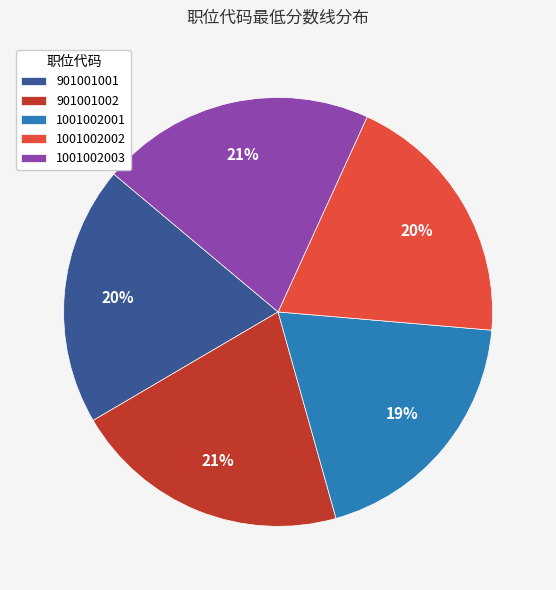

Combined, do 901001001 and 1001002002 account for over 50%?

No